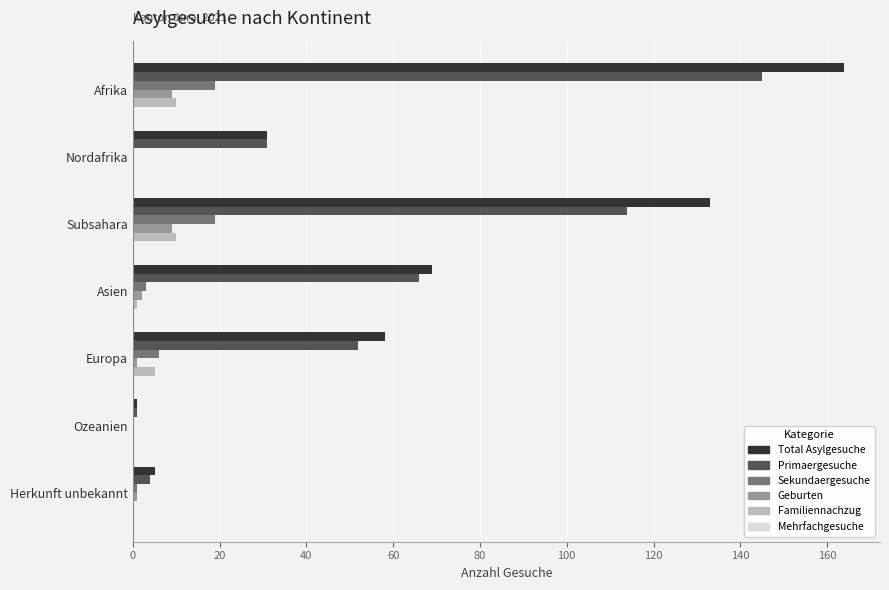

At which label is Primaergesuche closest to 73?

Asien